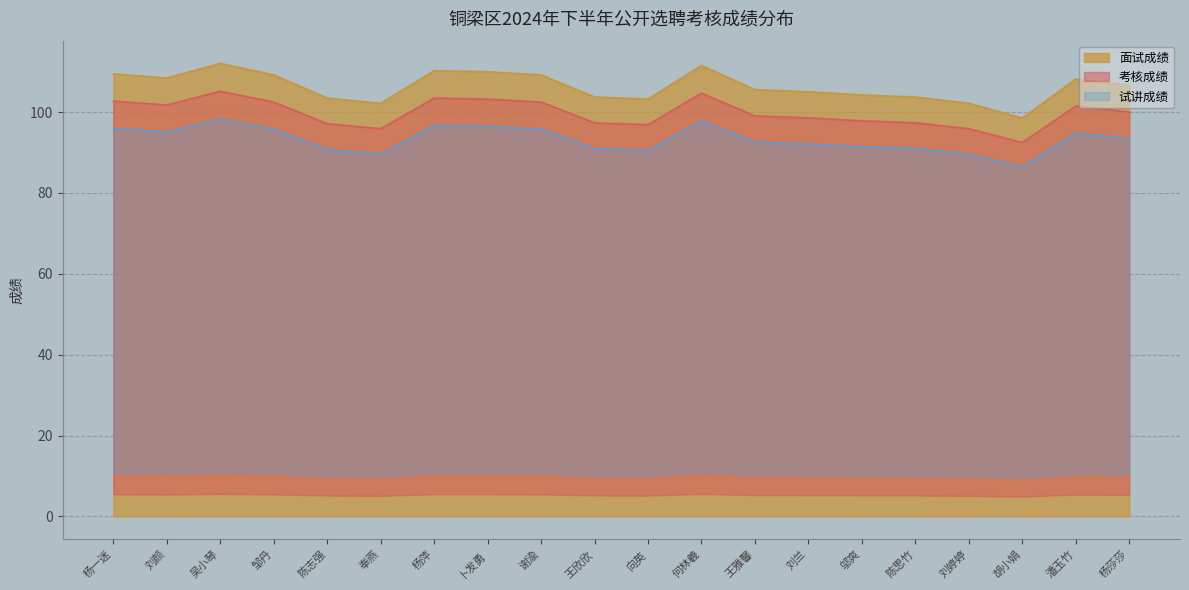

What value does the 面试成绩 series have at 何林羲?

111.5